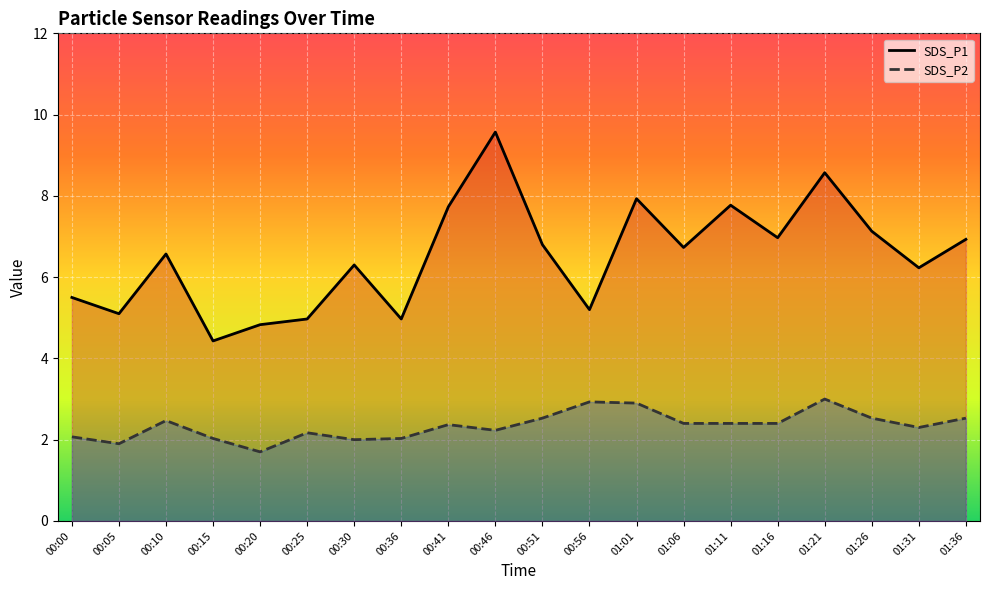

How many distinct data groups are displayed?

2